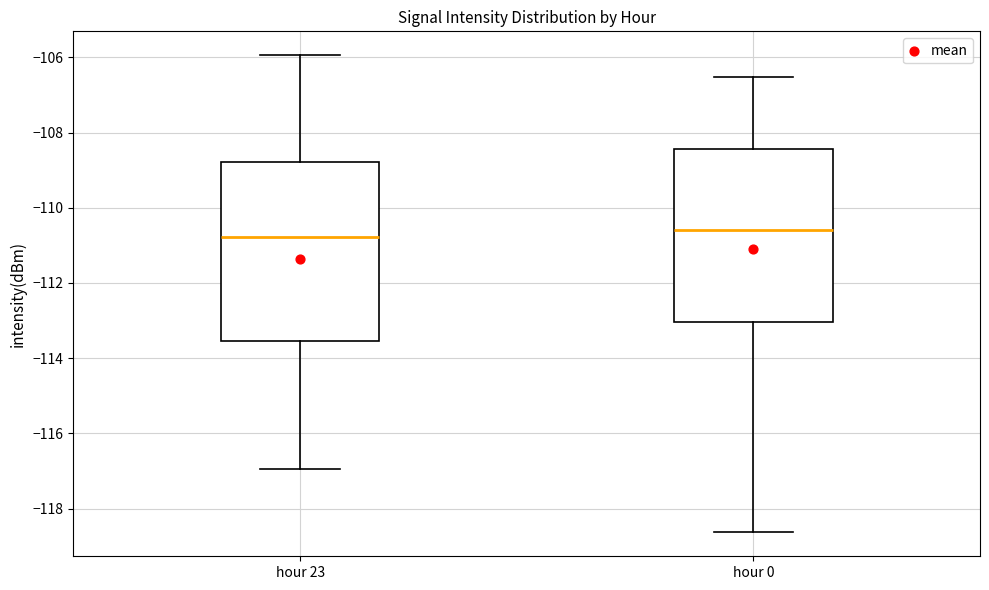

Reading left to right, transcribe this box plot: for each box, give where its median line is, the range the box spans, and where its two whiskers end, as read against the y-axis. The values are not printed on the chart, so give them approximately, as read against the axis.

hour 23: median -110.8, box -113.6 to -108.8, whiskers -117.0 to -106.0
hour 0: median -110.6, box -113.0 to -108.4, whiskers -118.6 to -106.6